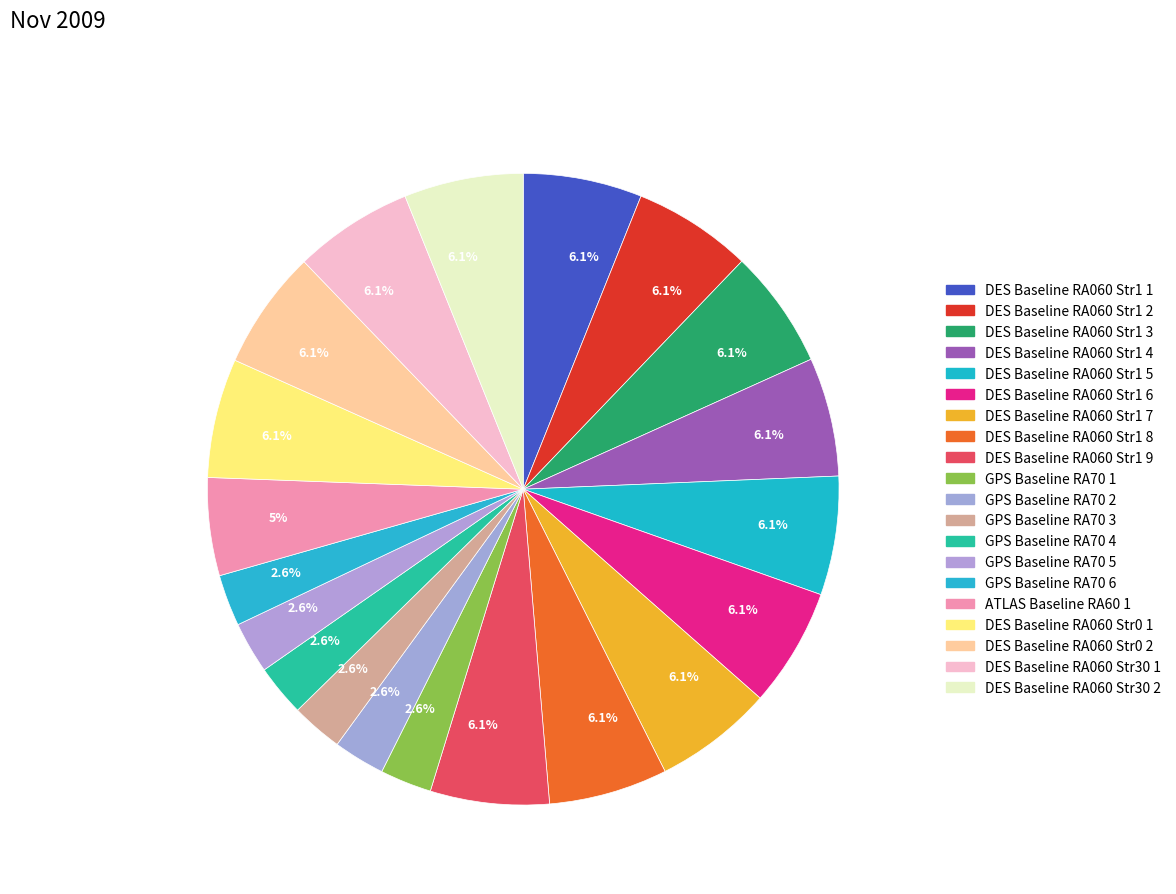

What is the smallest slice in the pie chart?

GPS Baseline RA70 1